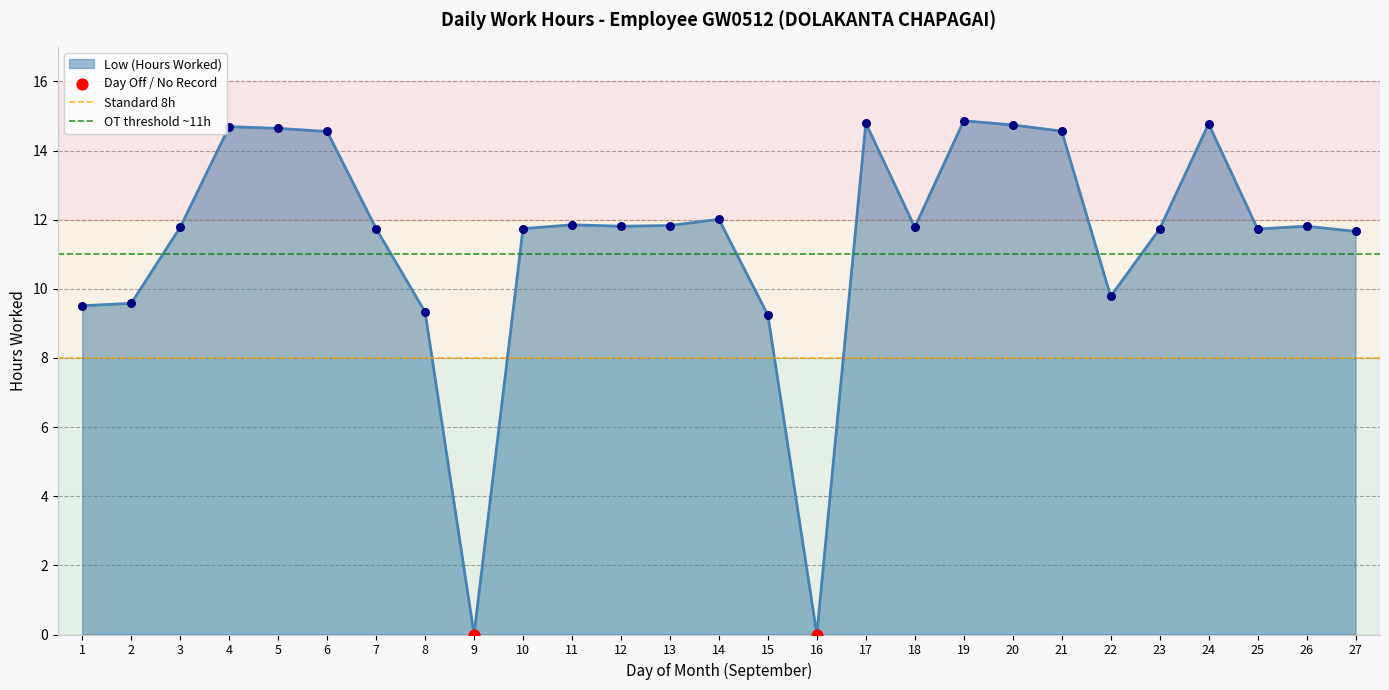

Is it true that Low (Hours Worked) equals 14.9 at 19?

True